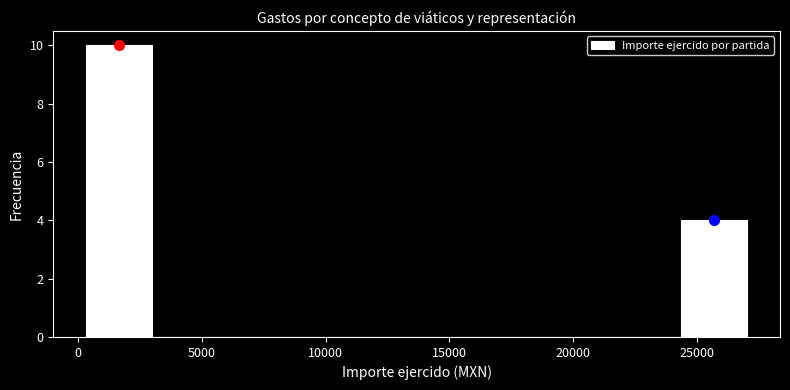

Reading left to right, transcribe this chart: for each bar, give the range it covers on the x-axis and its height. Neither the bar edges nor the heights are printed on the chart, so give them approximately, as read against the axes.

500 to 3000: 10
3000 to 5500: 0
5500 to 8500: 0
8500 to 11000: 0
11000 to 13500: 0
13500 to 16500: 0
16500 to 19000: 0
19000 to 21500: 0
21500 to 24500: 0
24500 to 27000: 4